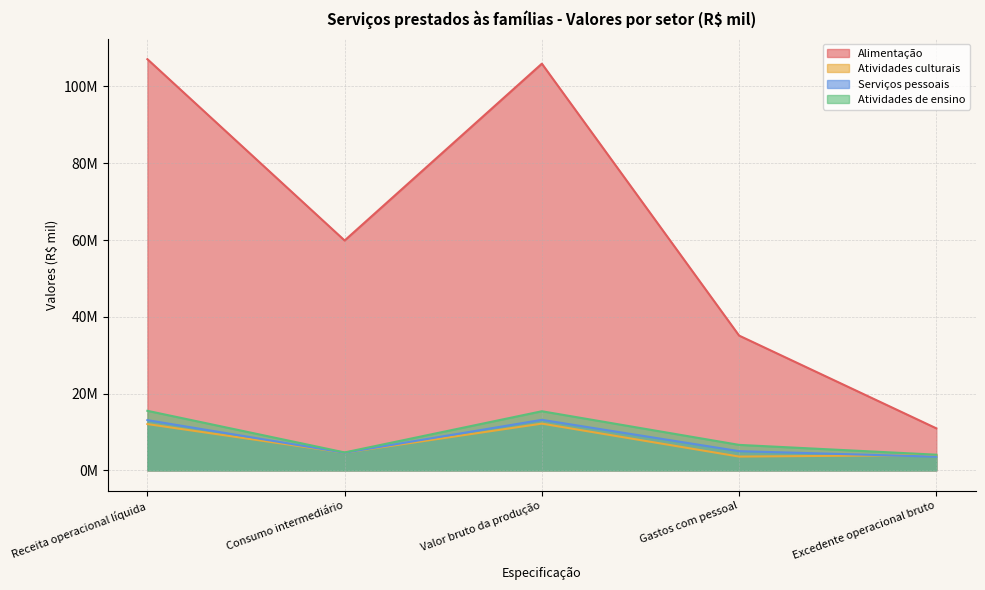

Which series has the largest range (max minus min)?

Alimentação